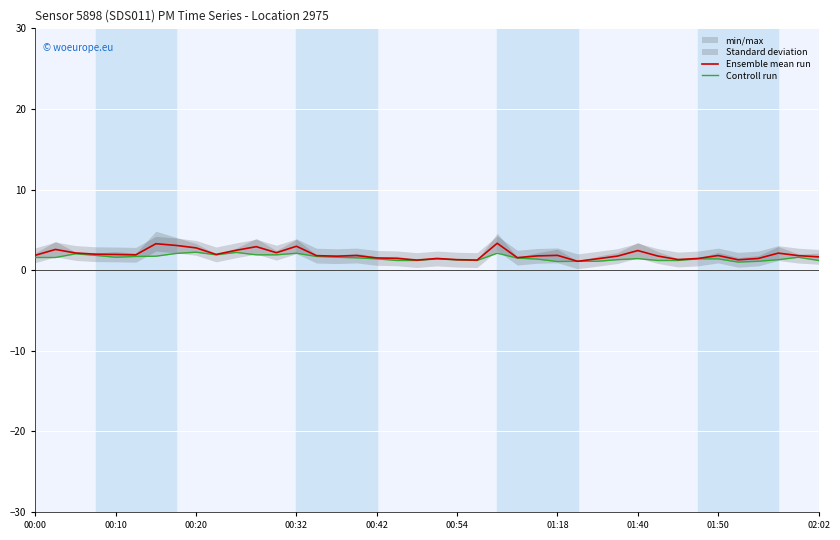

What is the highest value of the Ensemble mean run series?

3.3